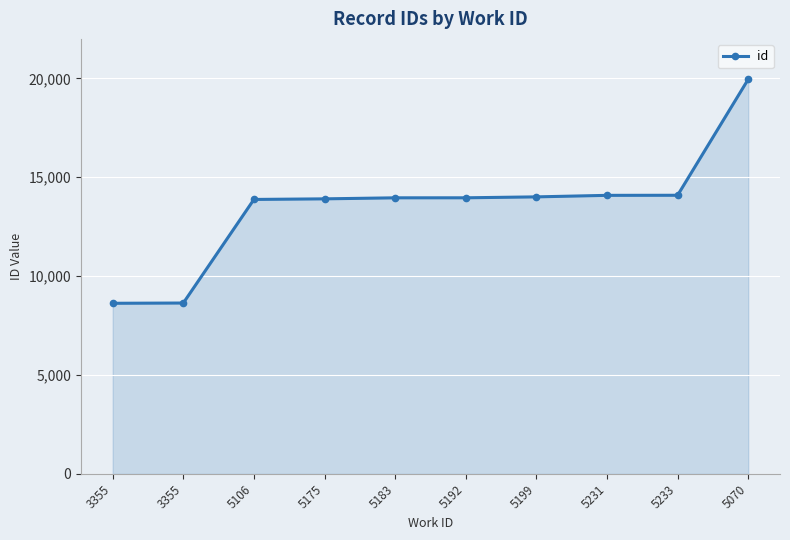

True or false: the data shows 19958 at 5070.

True